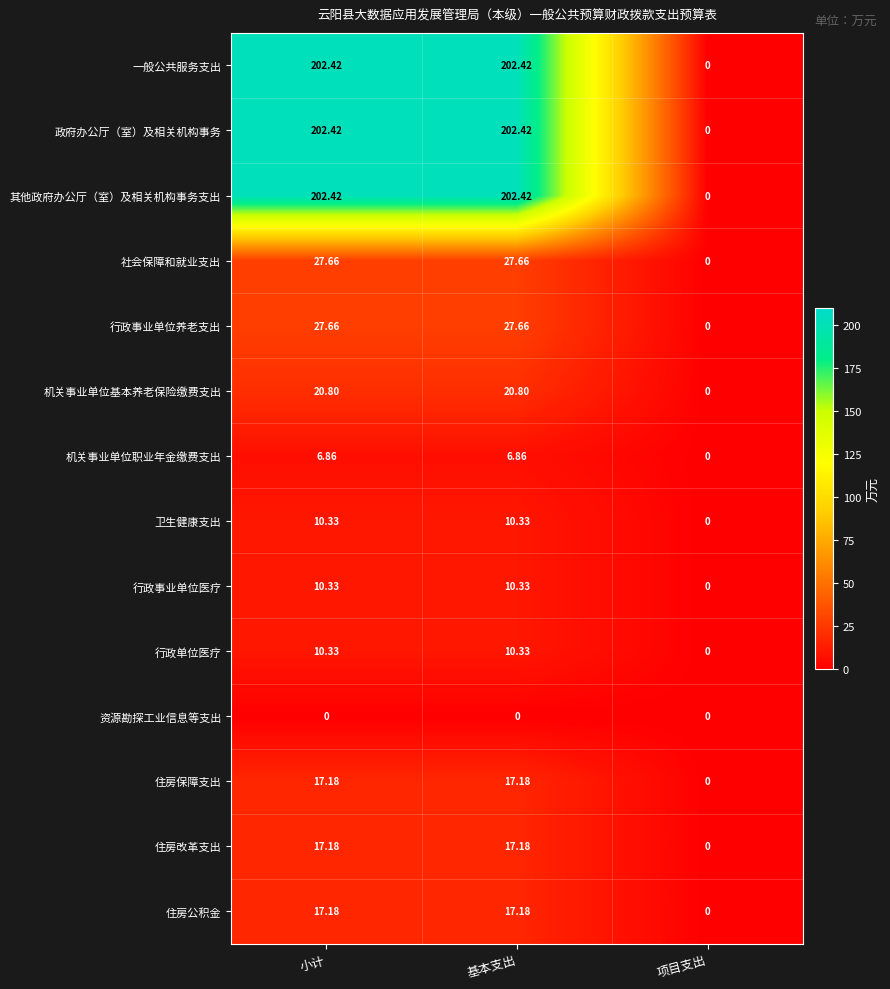

At which label does 社会保障和就业支出 first exceed 27?

小计